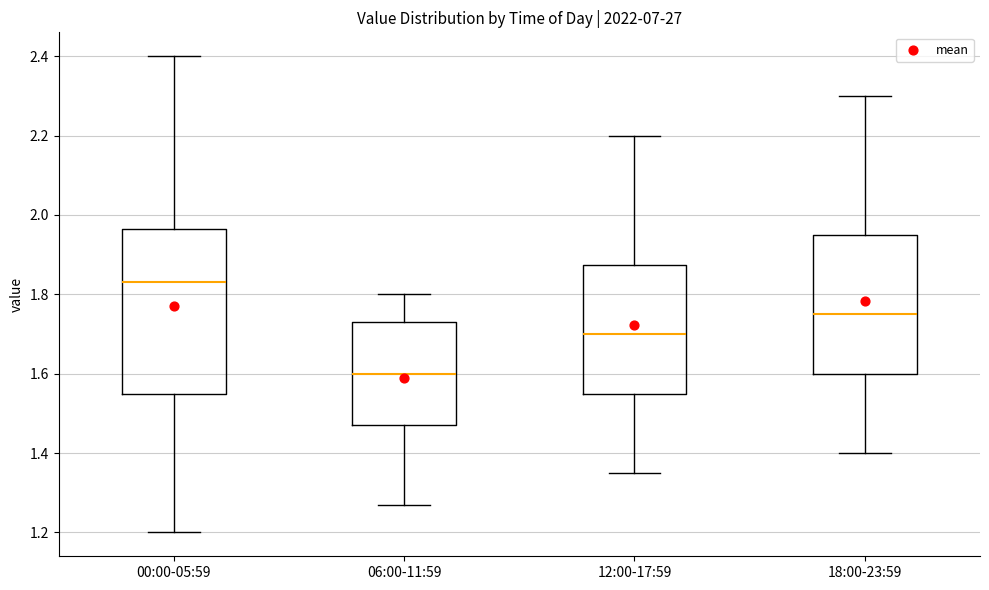

Where does the upper whisker of the box for 00:00-05:59 end on the y-axis? The values are not printed on the chart, so give them approximately, as read against the axis.

2.40